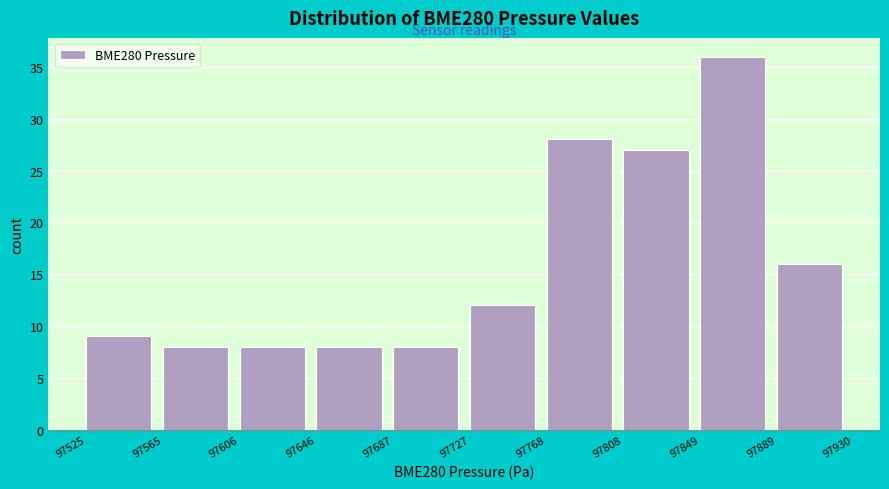

Reading left to right, list every bar in this chart as the range it spans on the x-axis followed by its height. The values are not printed on the chart, so give them approximately, as read against the axis.

97525 to 97565: 9
97565 to 97606: 8
97606 to 97646: 8
97646 to 97687: 8
97687 to 97727: 8
97727 to 97768: 12
97768 to 97808: 28
97808 to 97849: 27
97849 to 97889: 36
97889 to 97930: 16